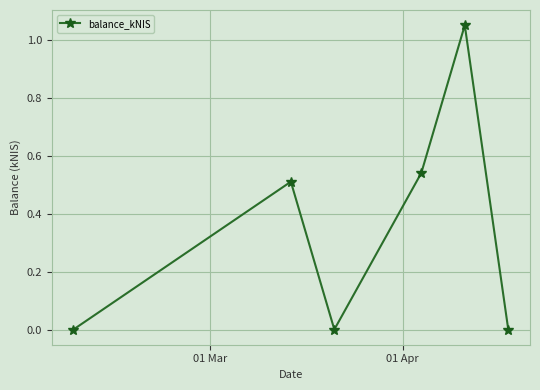

What is the average value?

0.4